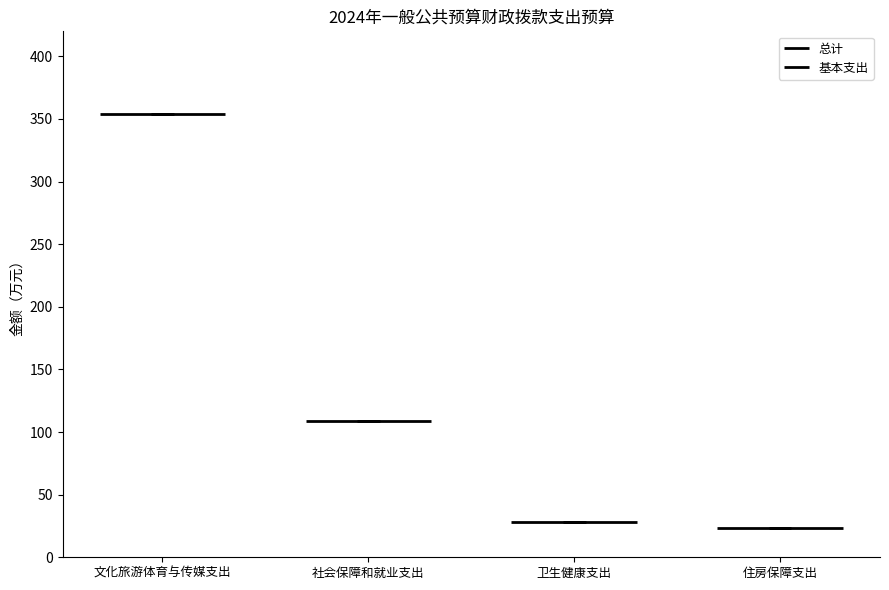

The 总计 series shows 10.8 at 卫生健康支出. True or false?

False